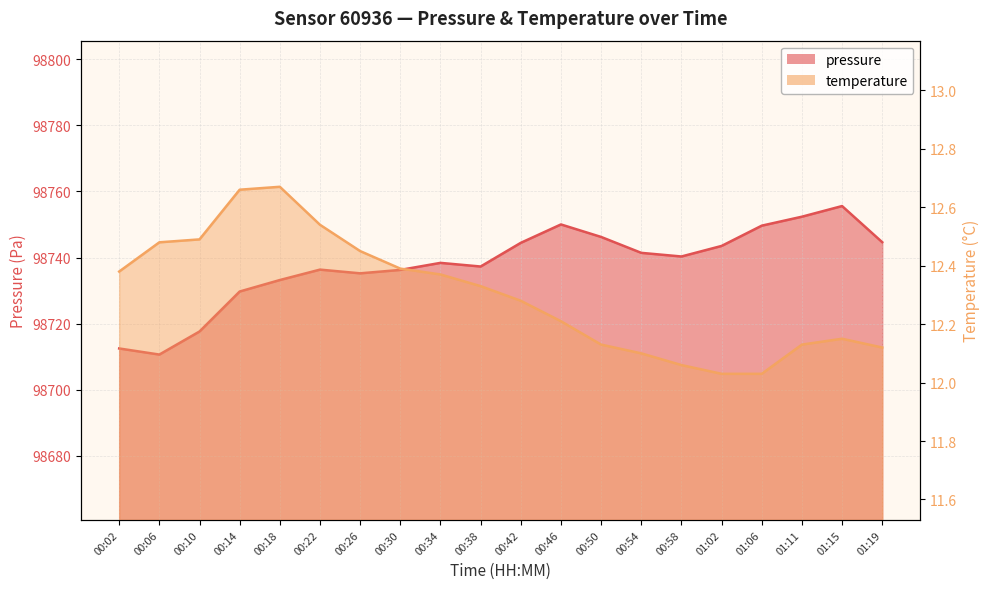

The temperature series shows 17.4 at 00:54. True or false?

False